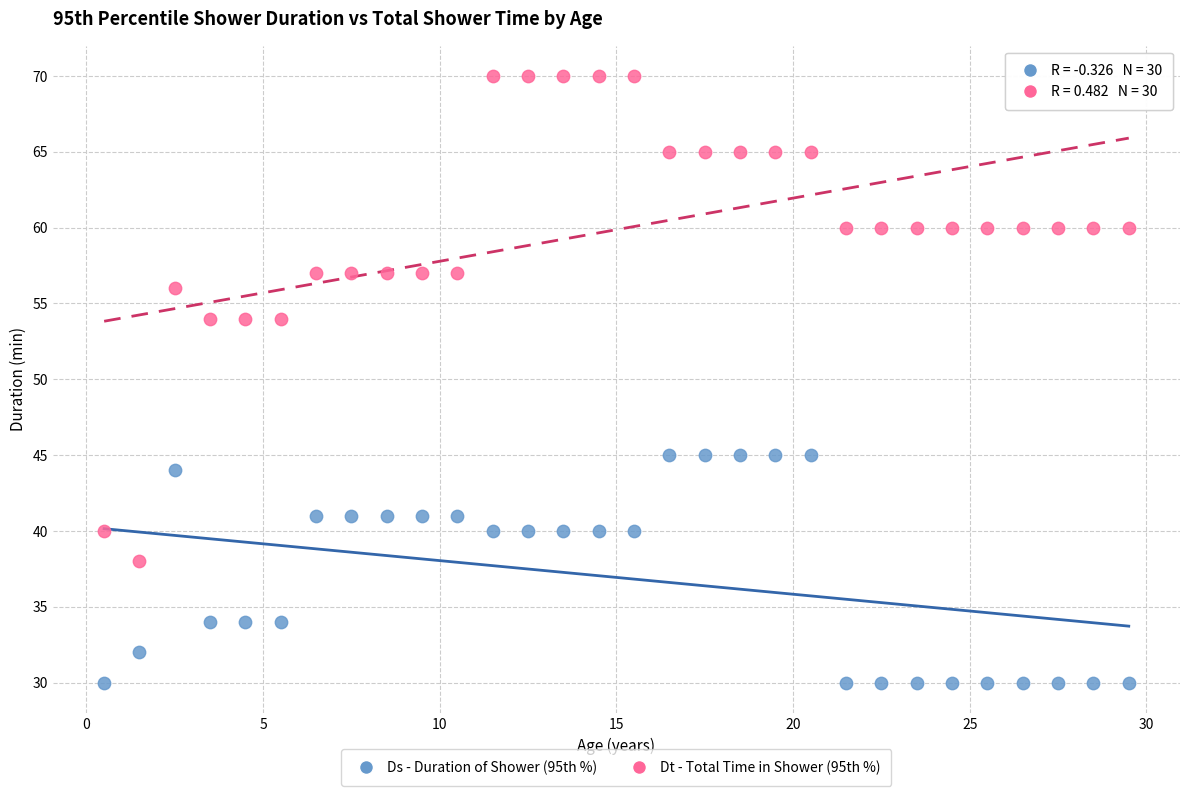

Which series reaches the maximum Y coordinate?

Dt - Total Time in Shower (95th %)